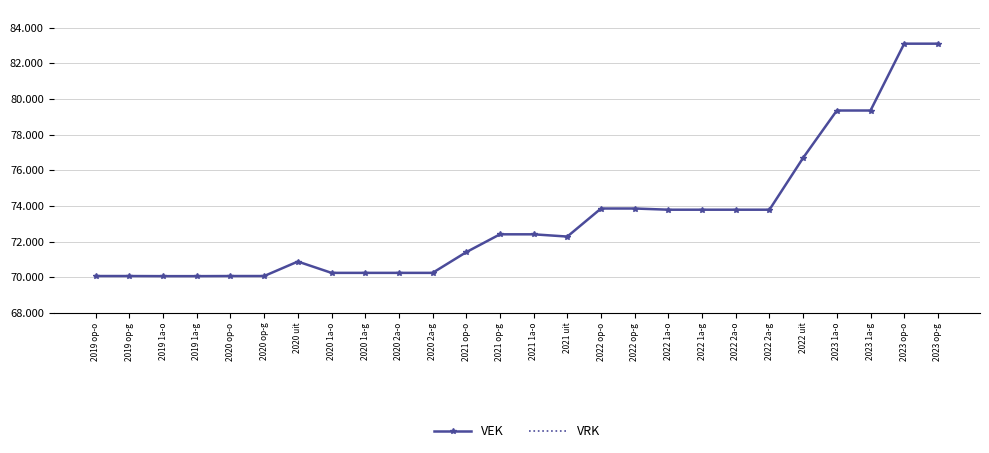

Reading left to right, list all the values displayed in this chart.

VEK: 2019 op-o=70068	2019 op-g=70068	2019 1a-o=70062	2019 1a-g=70062	2020 op-o=70068	2020 op-g=70068	2020 uit=70881	2020 1a-o=70246	2020 1a-g=70246	2020 2a-o=70246	2020 2a-g=70246	2021 op-o=71409	2021 op-g=72409	2021 1a-o=72409	2021 uit=72283	2022 op-o=73857	2022 op-g=73857	2022 1a-o=73790	2022 1a-g=73790	2022 2a-o=73790	2022 2a-g=73790	2022 uit=76700	2023 1a-o=79355	2023 1a-g=79355	2023 op-o=83105	2023 op-g=83105
VRK: 2019 op-o=0	2019 op-g=0	2019 1a-o=0	2019 1a-g=0	2020 op-o=0	2020 op-g=0	2020 uit=0	2020 1a-o=0	2020 1a-g=0	2020 2a-o=0	2020 2a-g=0	2021 op-o=0	2021 op-g=0	2021 1a-o=0	2021 uit=0	2022 op-o=0	2022 op-g=0	2022 1a-o=0	2022 1a-g=0	2022 2a-o=0	2022 2a-g=0	2022 uit=0	2023 1a-o=0	2023 1a-g=0	2023 op-o=0	2023 op-g=0